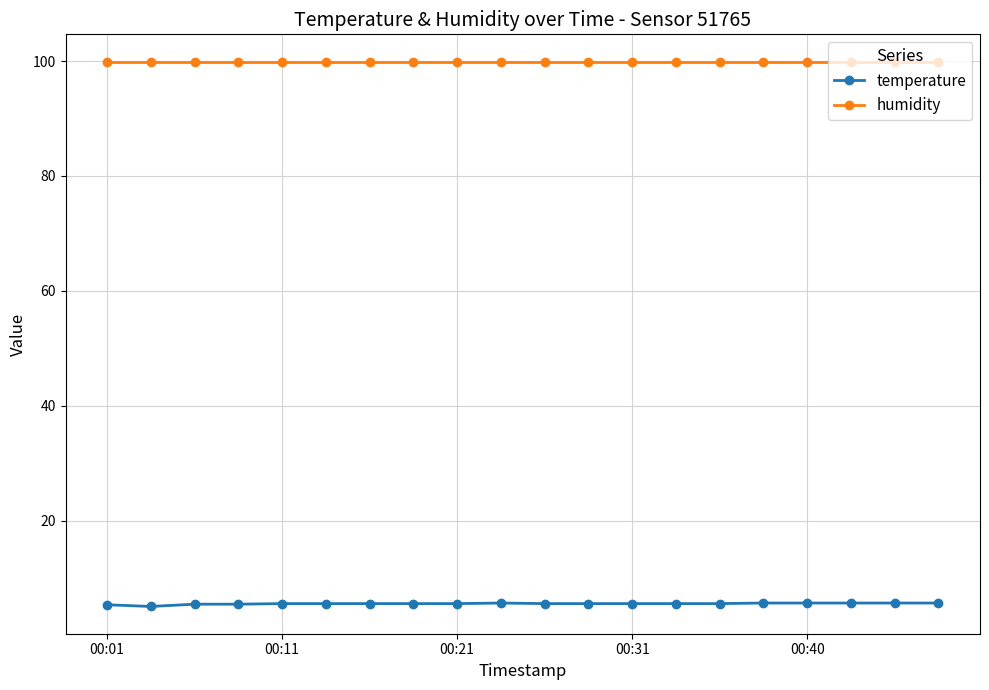

True or false: temperature and humidity intersect in this chart.

False